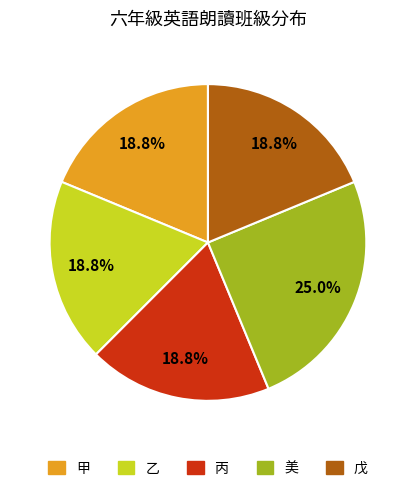

How many segments does this pie chart have?

5